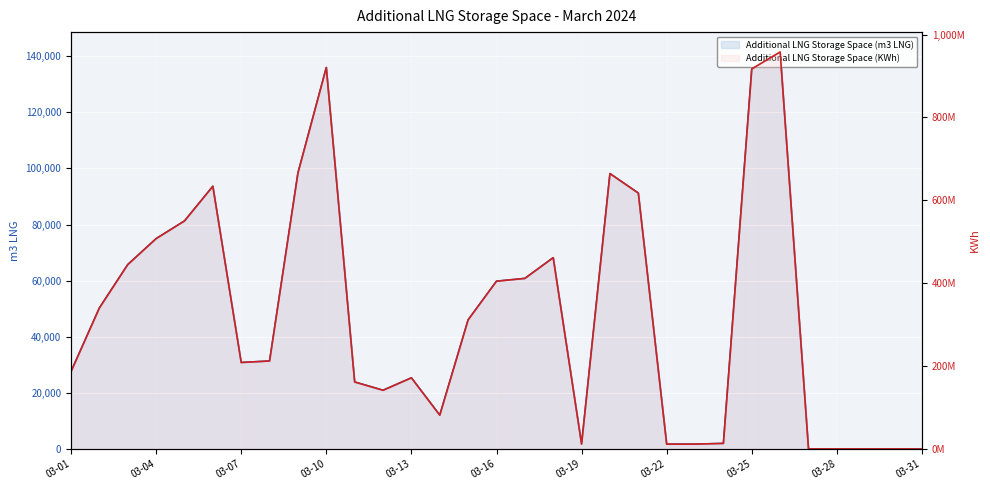

The value of Additional LNG Storage Space (KWh) at 2024-03-21 is 617540384. True or false?

True